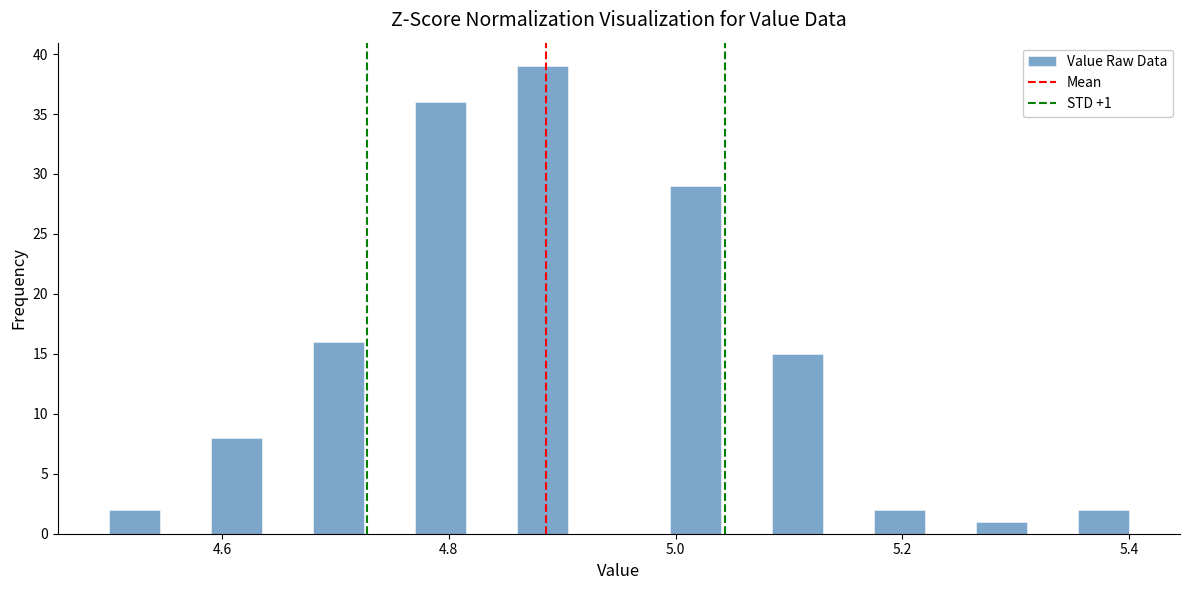

Around what value on the x-axis is the tallest bar? Give the approximate position of its centre, as read against the axis.

4.88